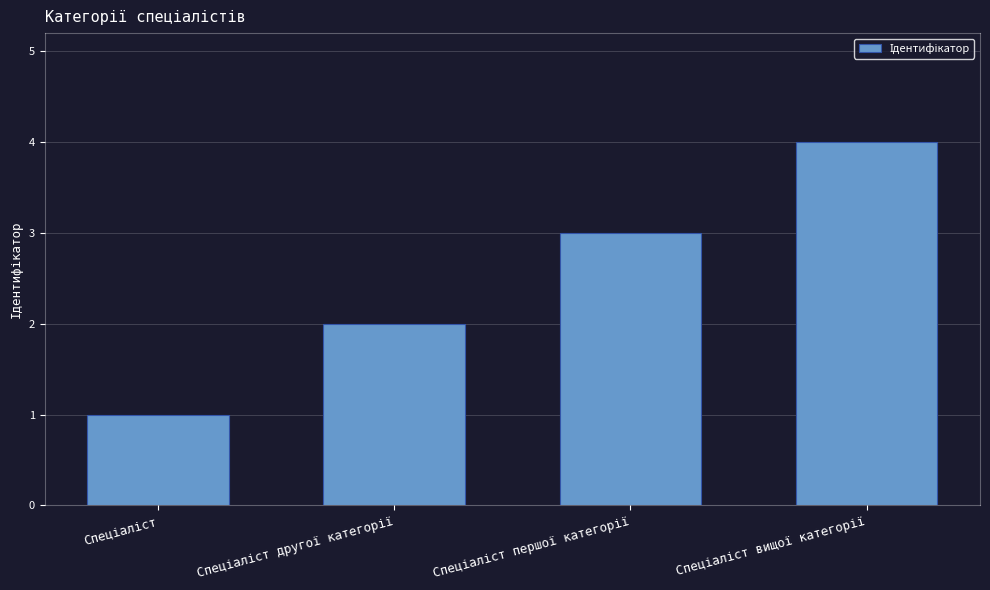

How many values are below 3?

2